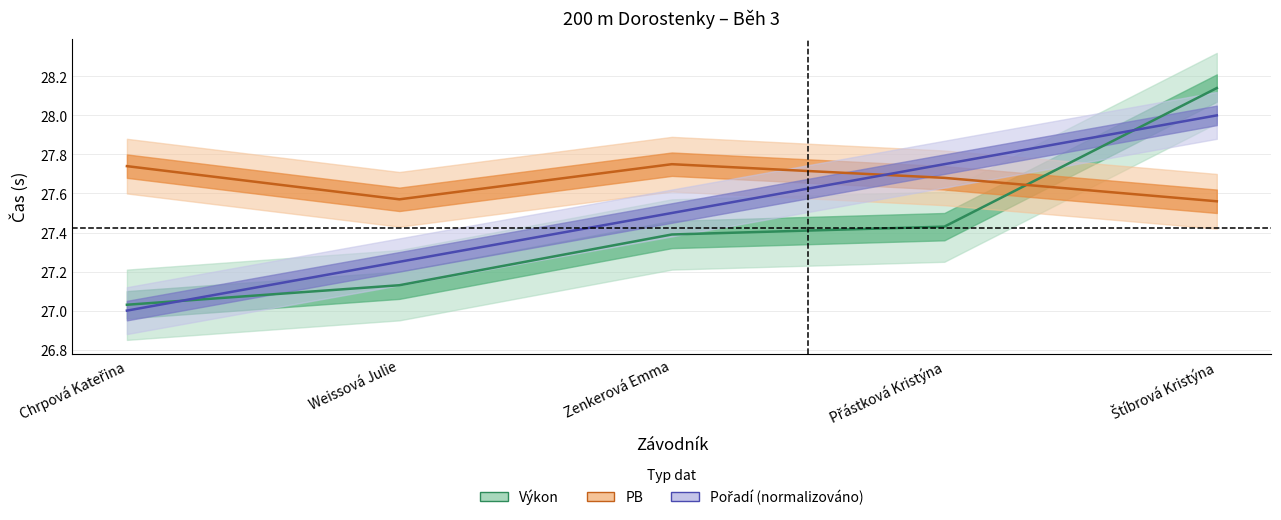

Reading left to right, extract all data points from this chart.

Pořadí: 27.0	27.2	27.5	27.8	28.0
Výkon: 27.0	27.1	27.4	27.4	28.1
PB: 27.7	27.6	27.8	27.7	27.6